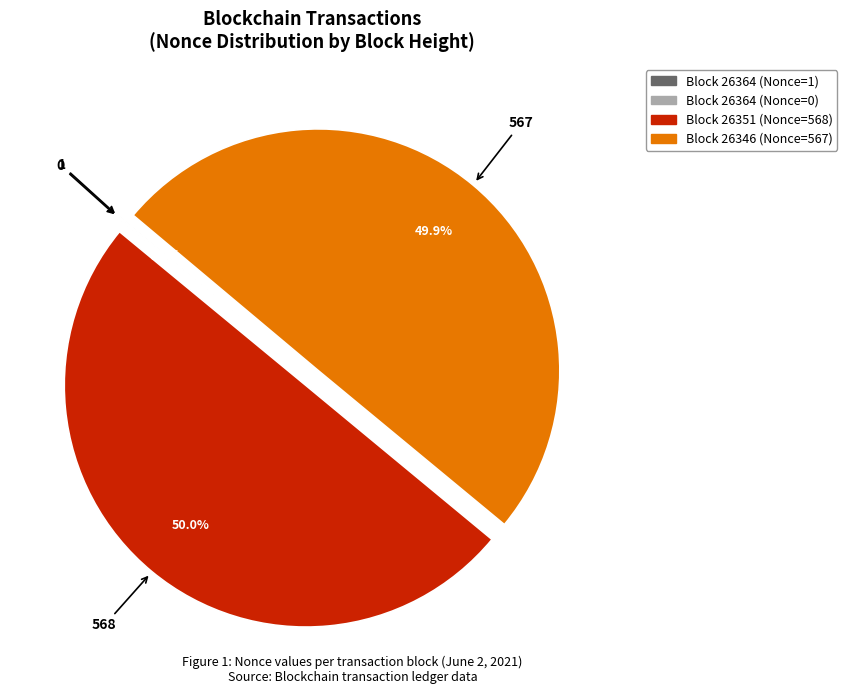

What is the largest slice in the pie chart?

26351 (Nonce=568)